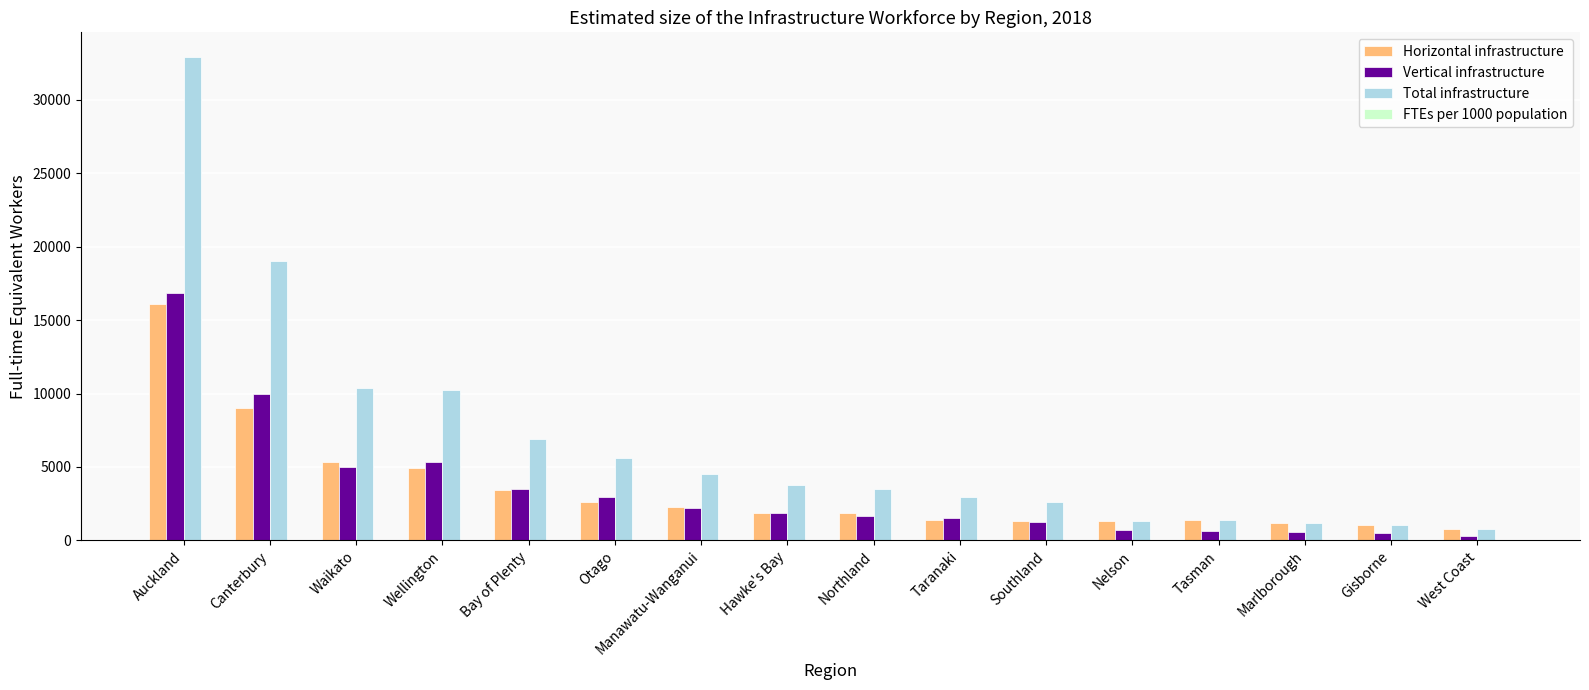

Is it true that Total infrastructure equals 10369.6 at Waikato?

True